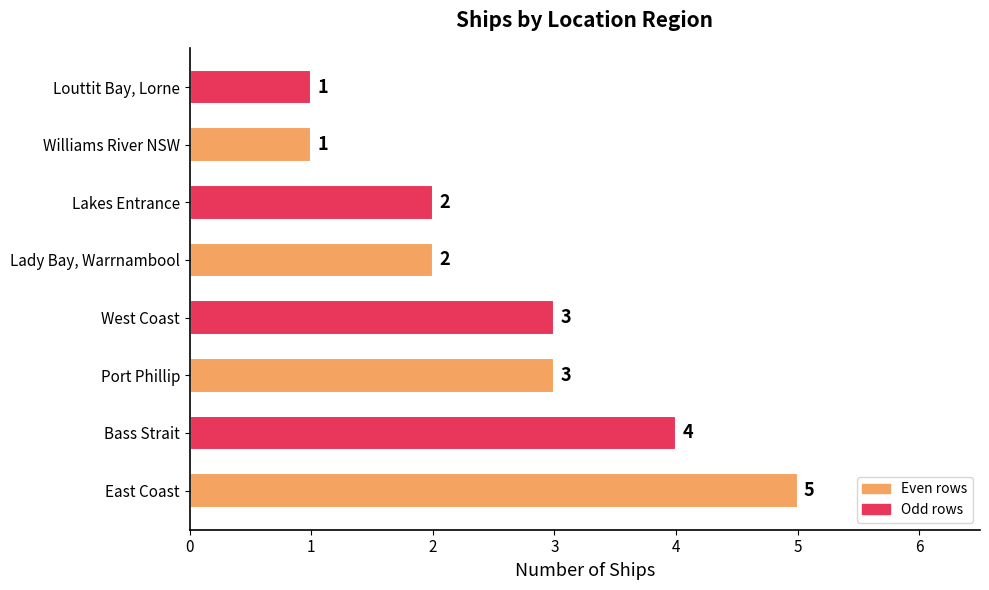

How many values are between 2 and 4?

5